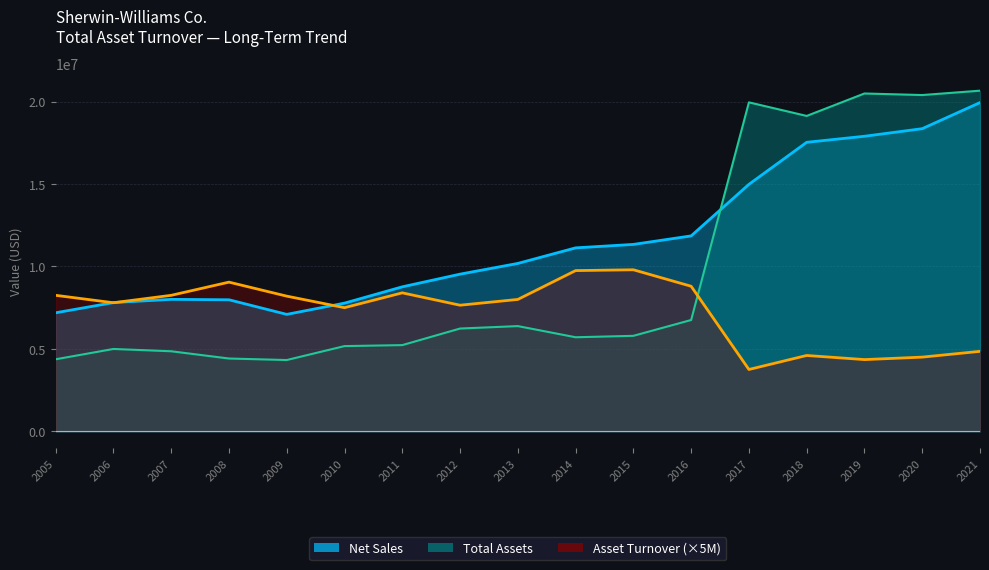

Is it true that Total Assets equals 3994393.9 at 2013?

False